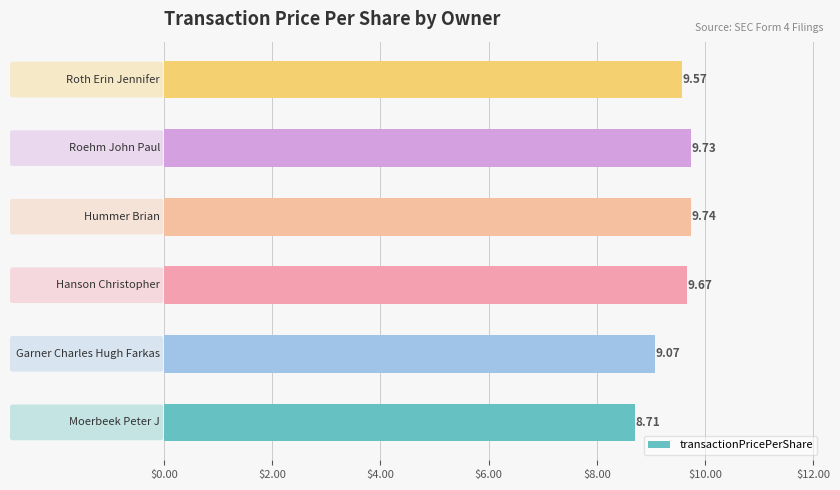

What is the difference between the maximum and minimum values?

1.0